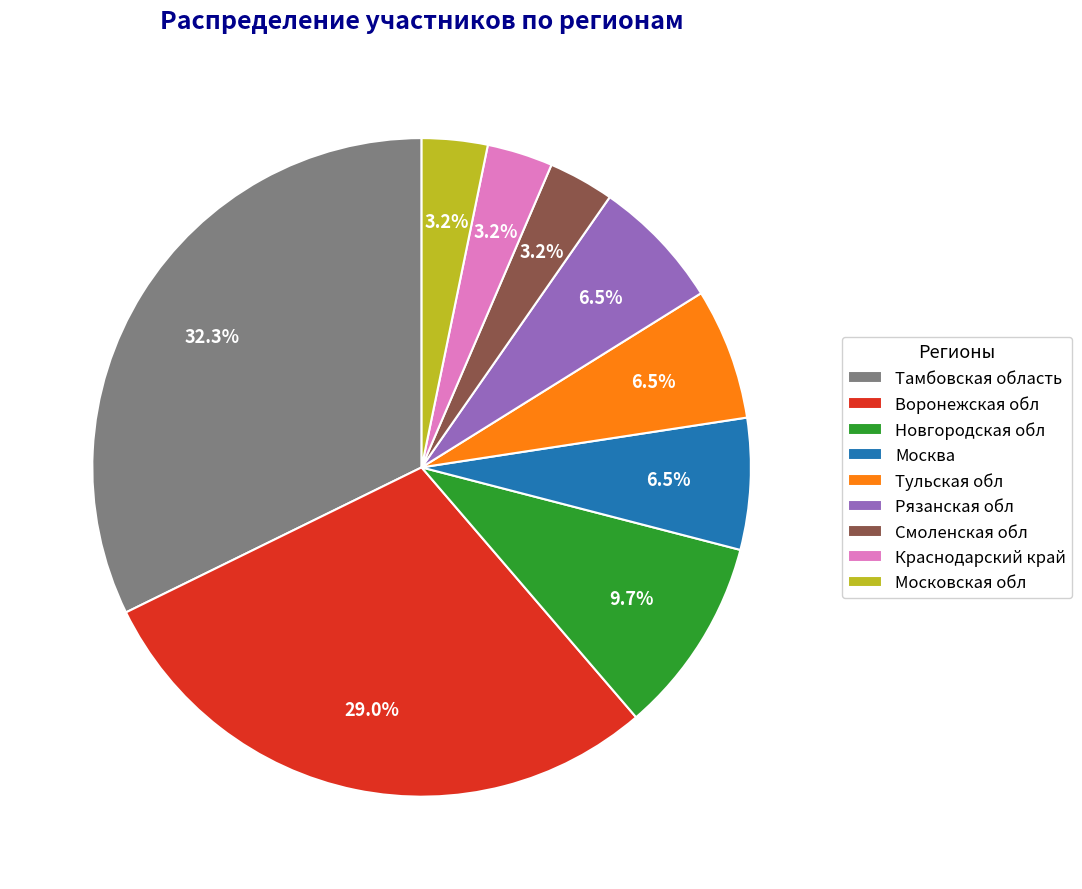

How many slices are in this pie chart?

9